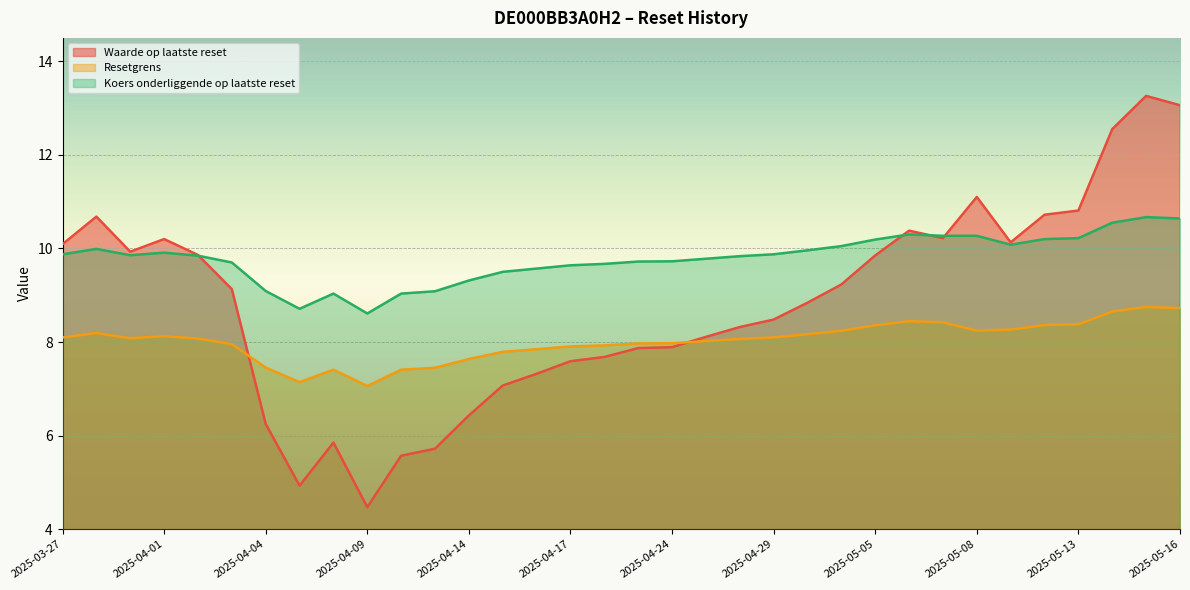

How many data points in Resetgrens are above 8?

20